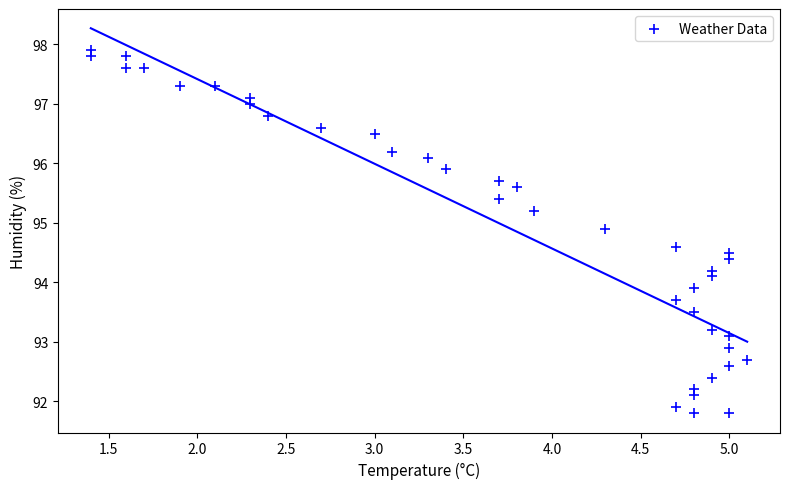

What is the range of X values (max minus min)?

3.7